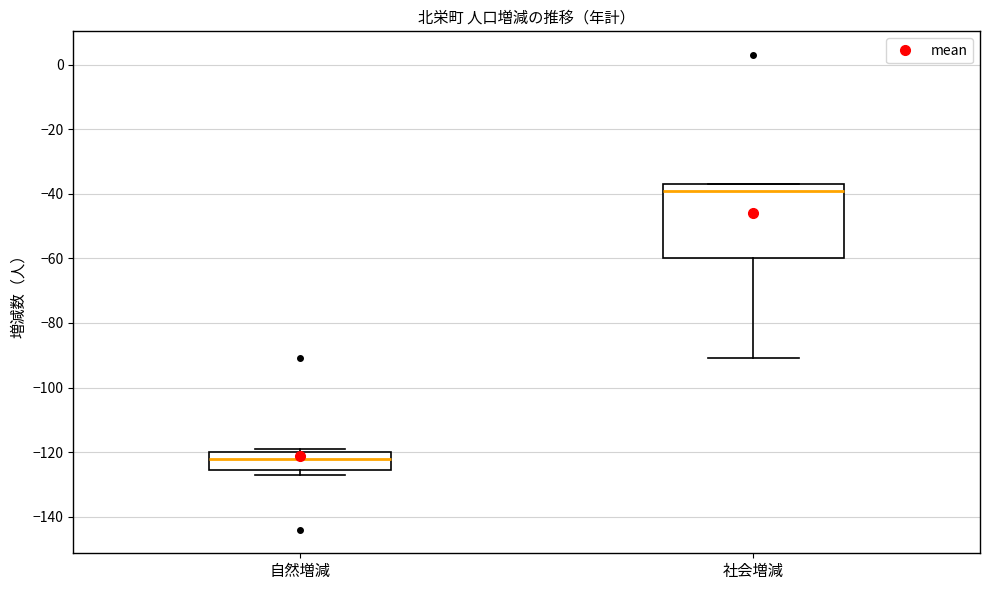

Where is the lower edge of the box for 自然増減 on the y-axis? The values are not printed on the chart, so give them approximately, as read against the axis.

-126